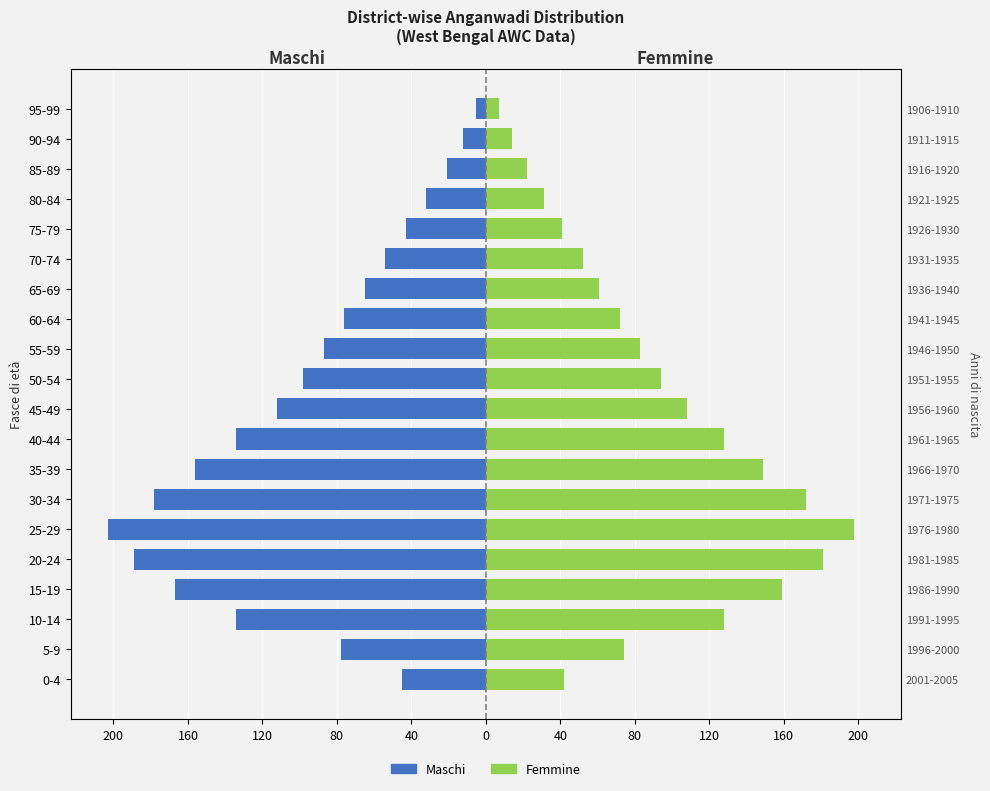

How many bars are there in total?

40